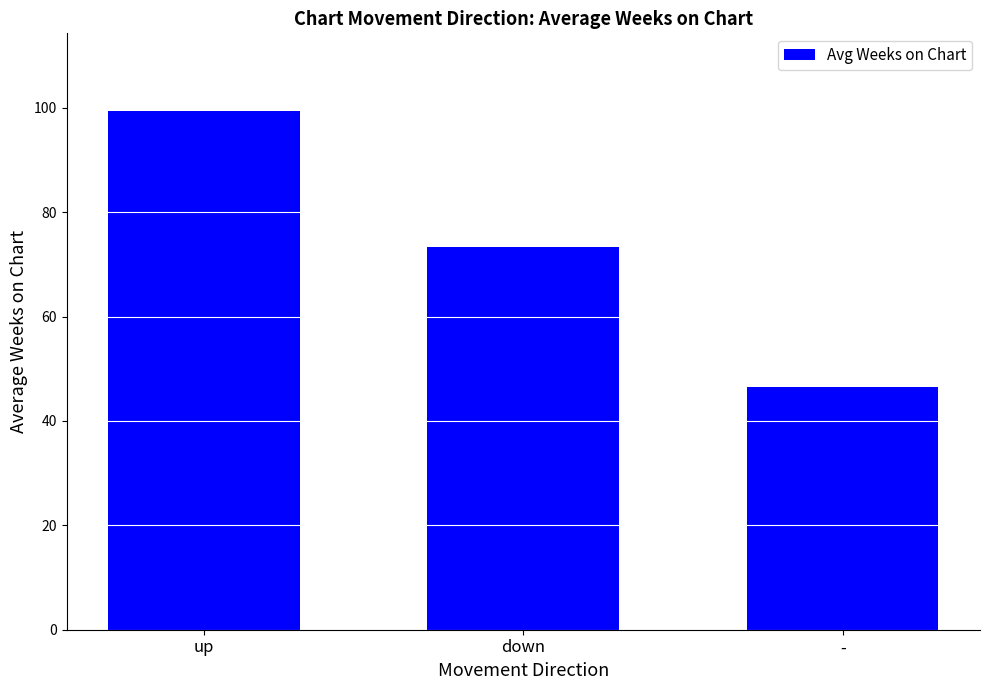

How many values exceed 73?

2